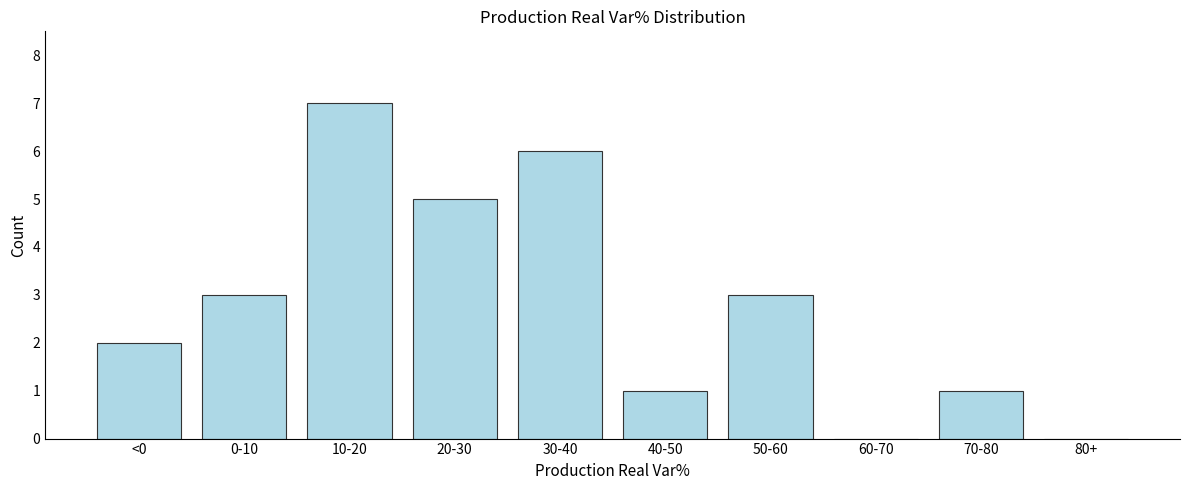

Reading left to right, list all the values displayed in this chart.

<0=2	0-10=3	10-20=7	20-30=5	30-40=6	40-50=1	50-60=3	60-70=0	70-80=1	80+=0